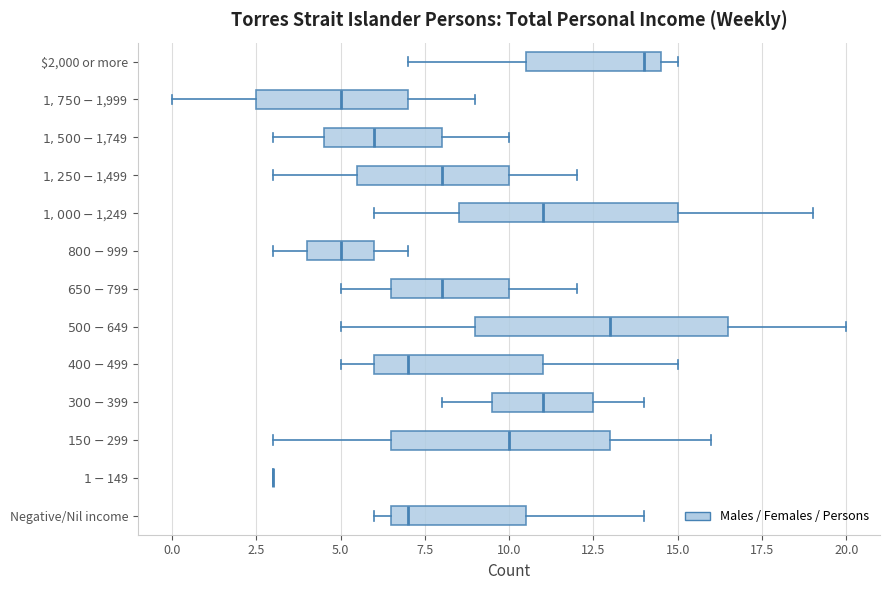

Which box is the widest, from its left edge to its right edge?

$500-$649